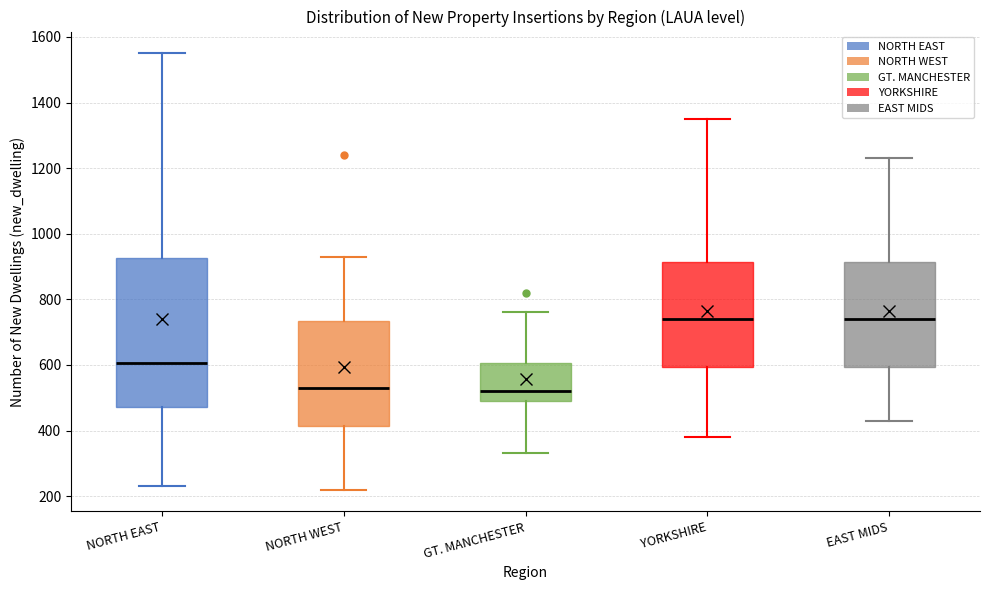

Which box is the tallest, from its lower edge to its upper edge?

NORTH EAST